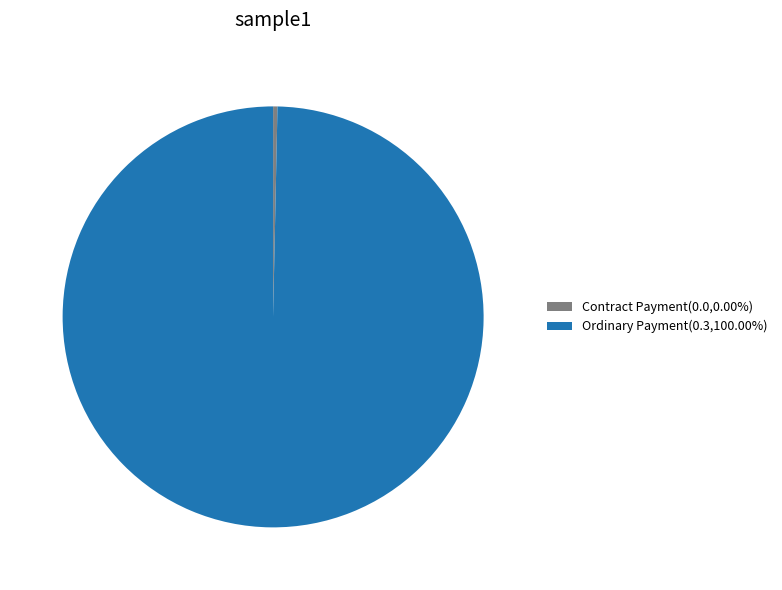

Is there any slice that represents more than half of the pie?

Yes